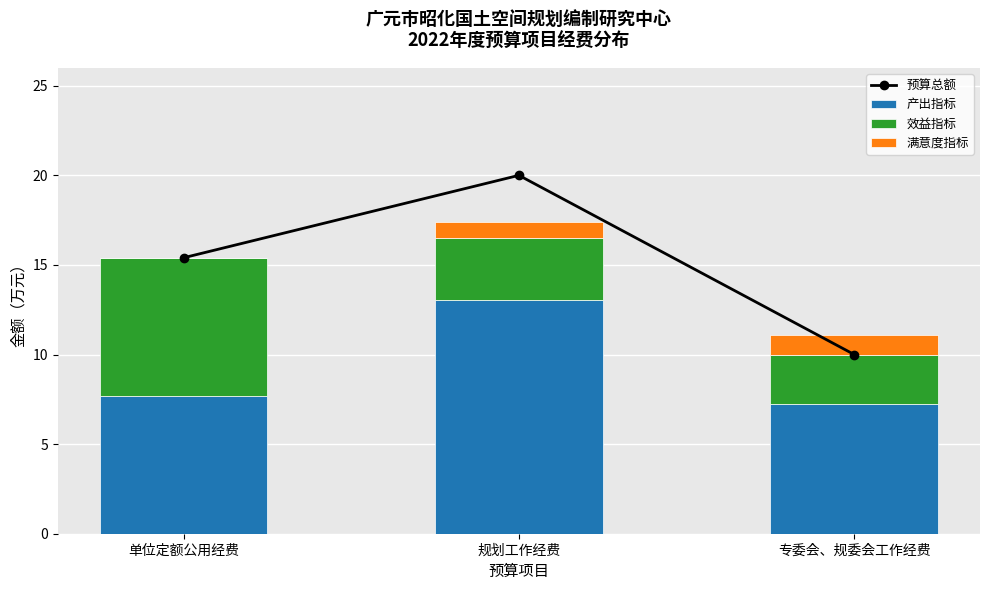

What is the label of the 3rd bar from the left?

专委会、规委会工作经费